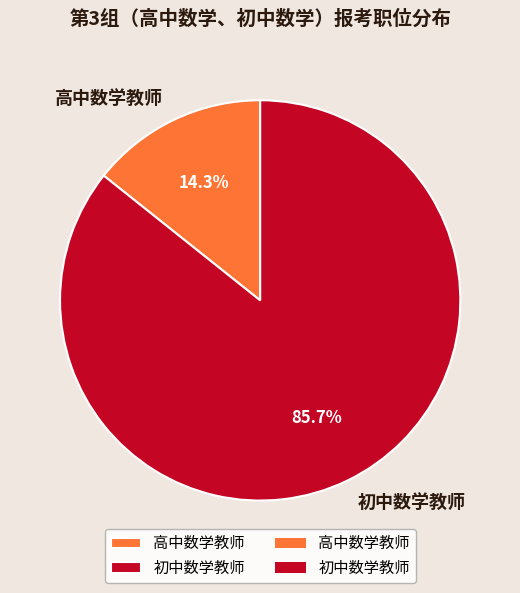

Approximately how many times larger is the value at 高中数学教师 compared to 初中数学教师?

0.2